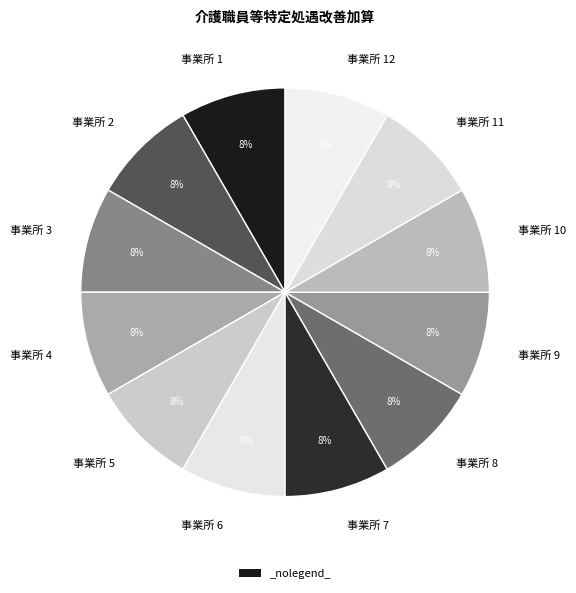

To the nearest percent, what is the combined percentage of 事業所 10 and 事業所 4?

17%